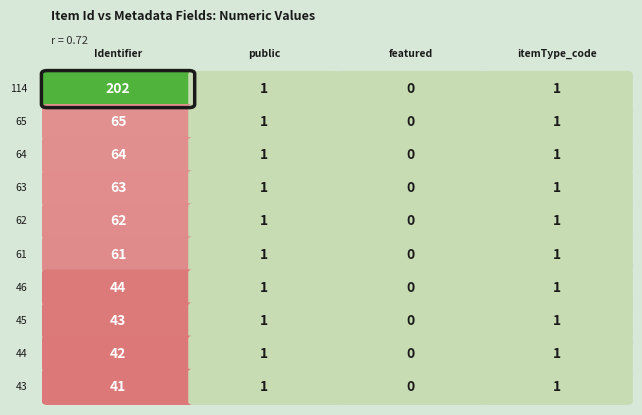

How many 43 values are between 0 and 41?

4